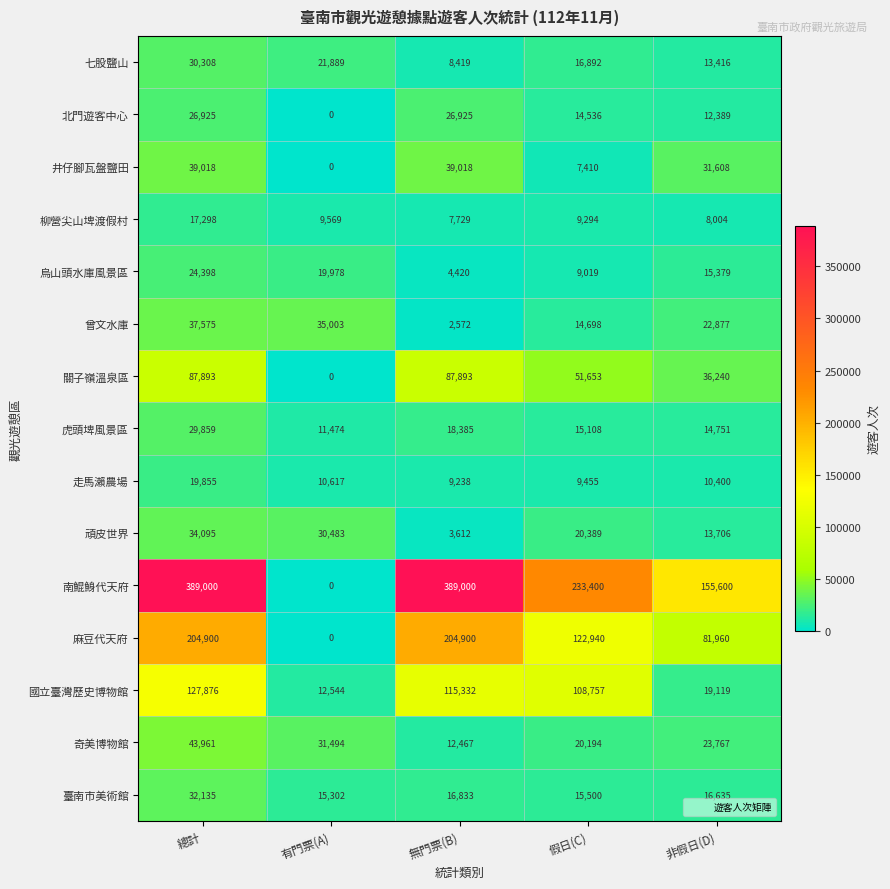

What is the difference between the 曾文水庫 values at 無門票(B) and 非假日(D)?

20305